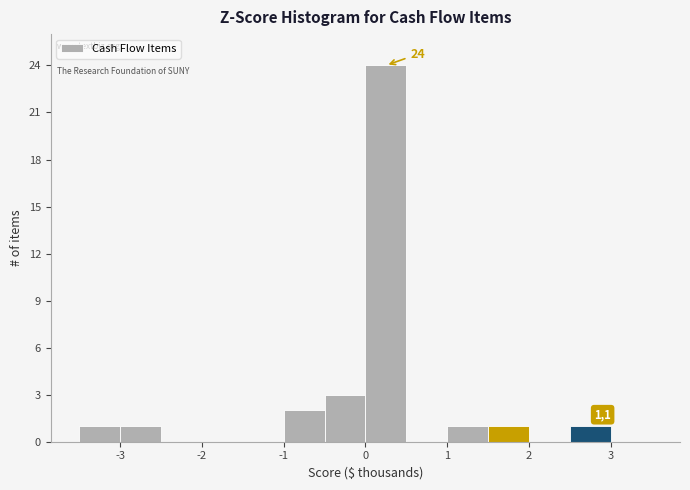

Over which range of the x-axis is the bar tallest?

0.0 to 0.5